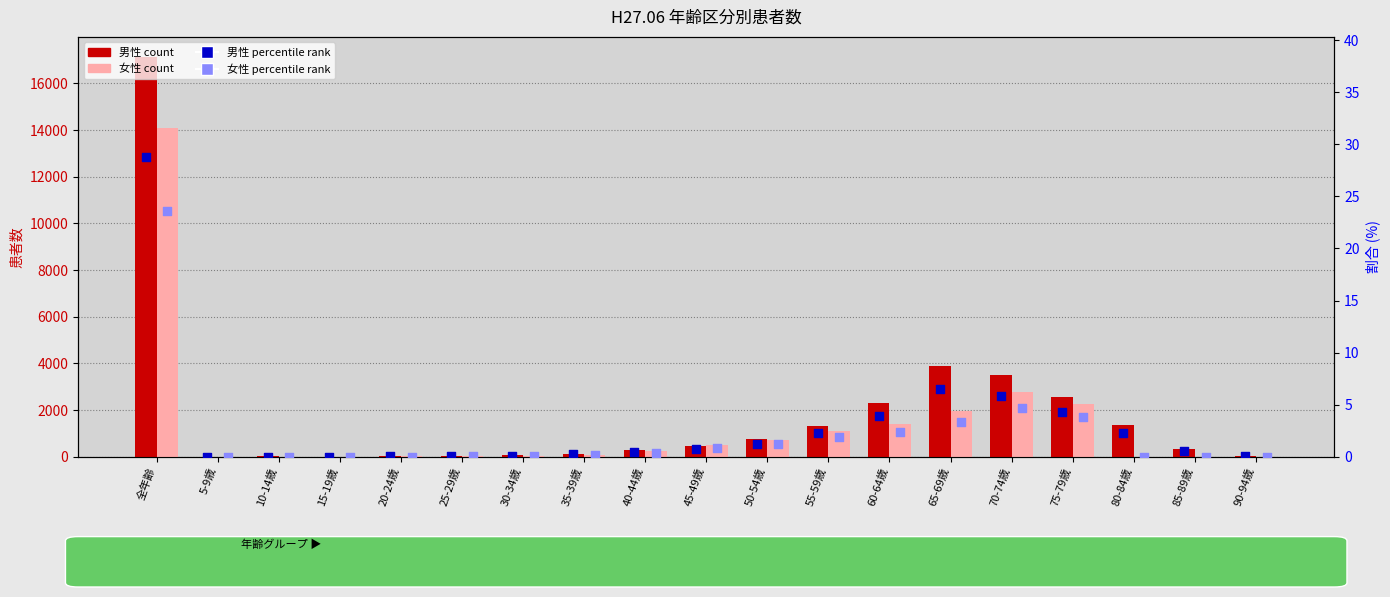

Which series reaches the maximum Y coordinate?

男性 (count)